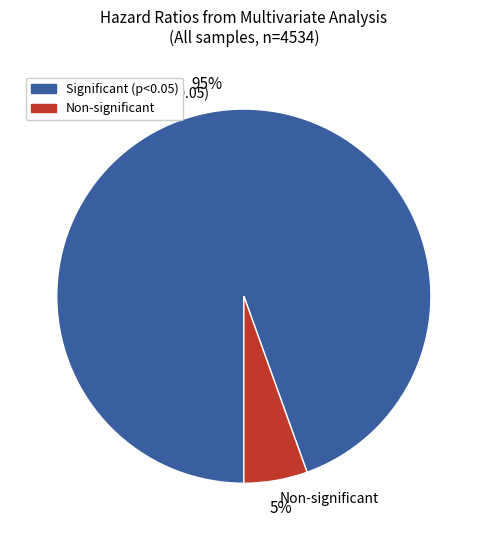

Is it true that NOTCH1 is 1% of the pie?

False